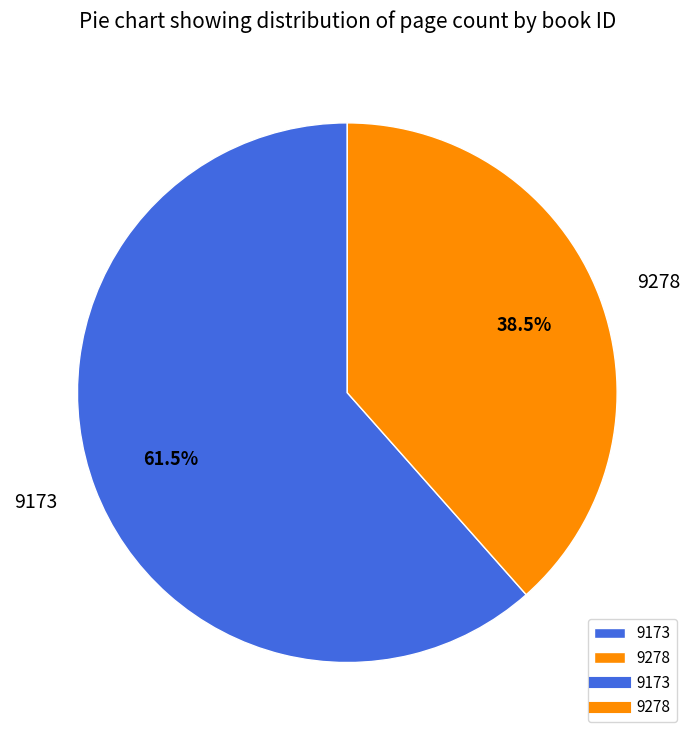

Which slice is the largest?

9173